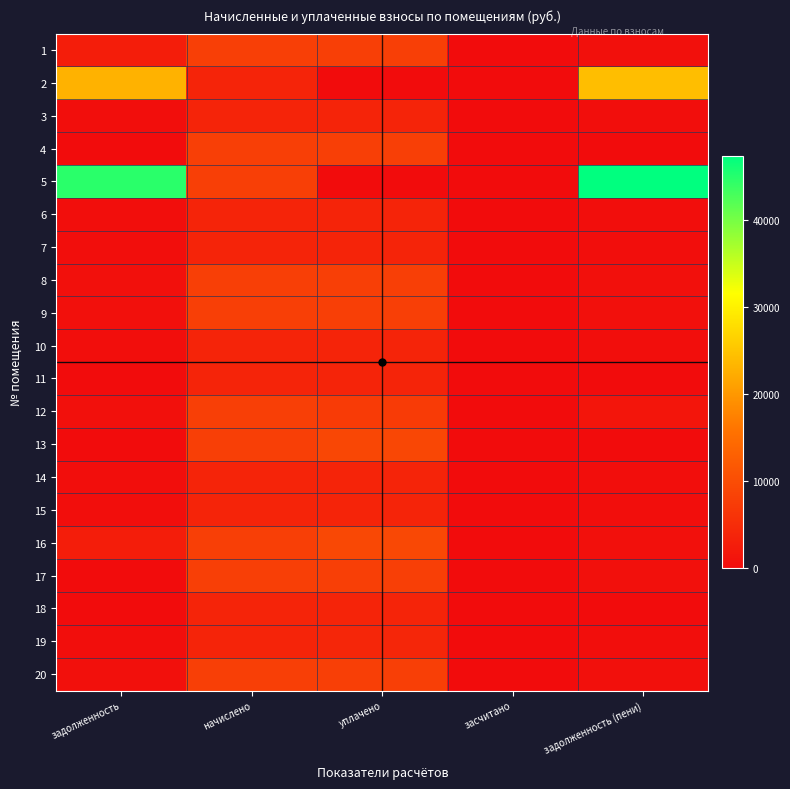

Rank the series by their maximum value, from highest to lowest.

5, 2, 16, 13, 8, 12, 20, 4, 9, 17, 1, 19, 7, 11, 15, 6, 10, 14, 18, 3